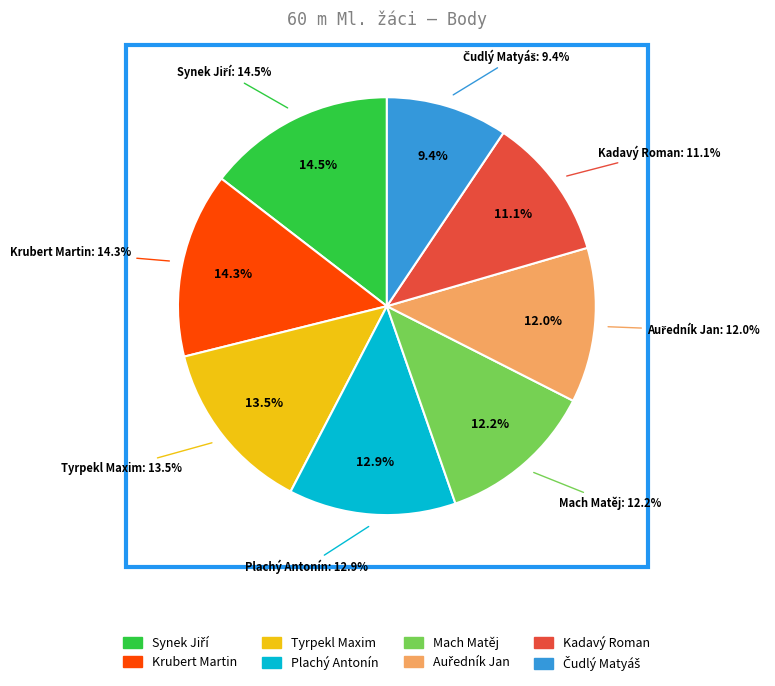

To the nearest percent, what percentage of the pie is Synek Jiří?

15%